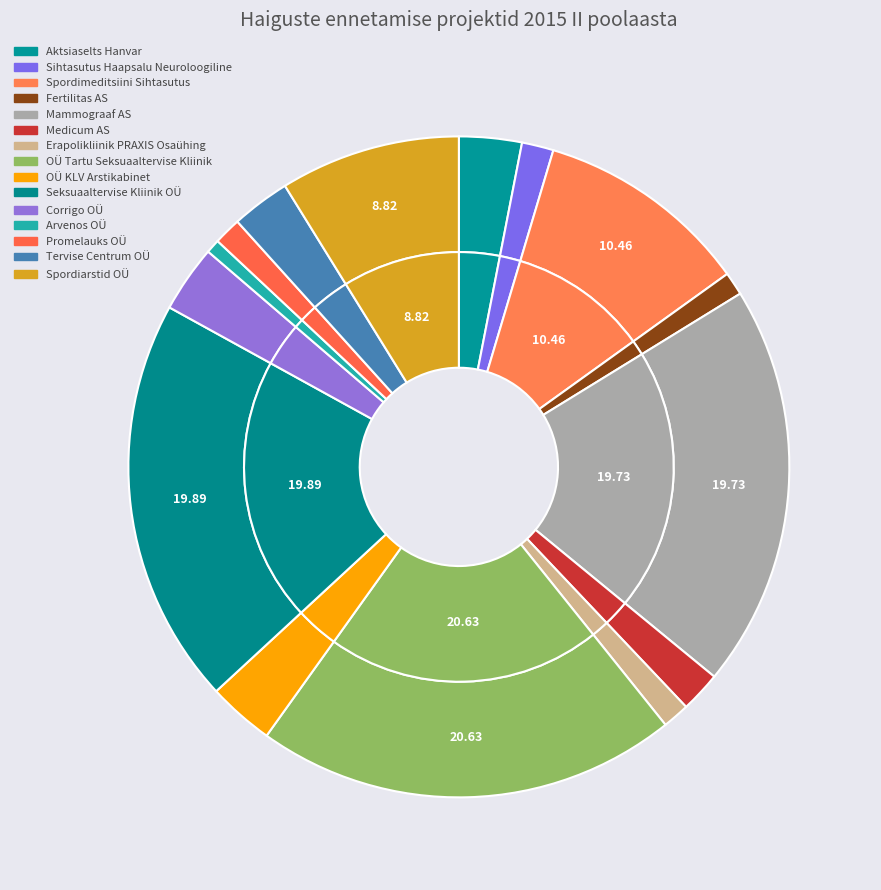

Count the number of slices in the pie.

15